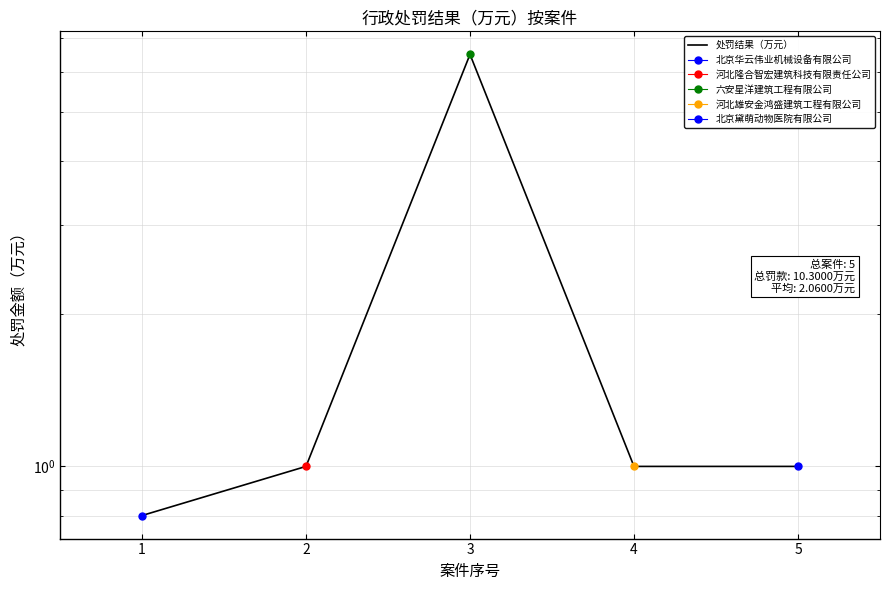

True or false: the data has more than 2 interior local peaks.

False